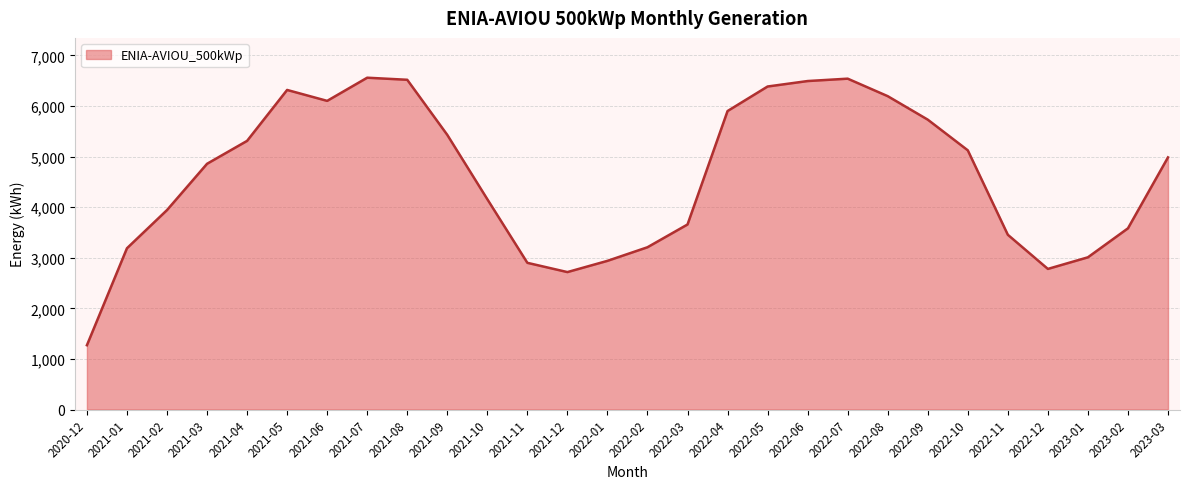

Which label corresponds to the smallest value in the chart?

2020-12